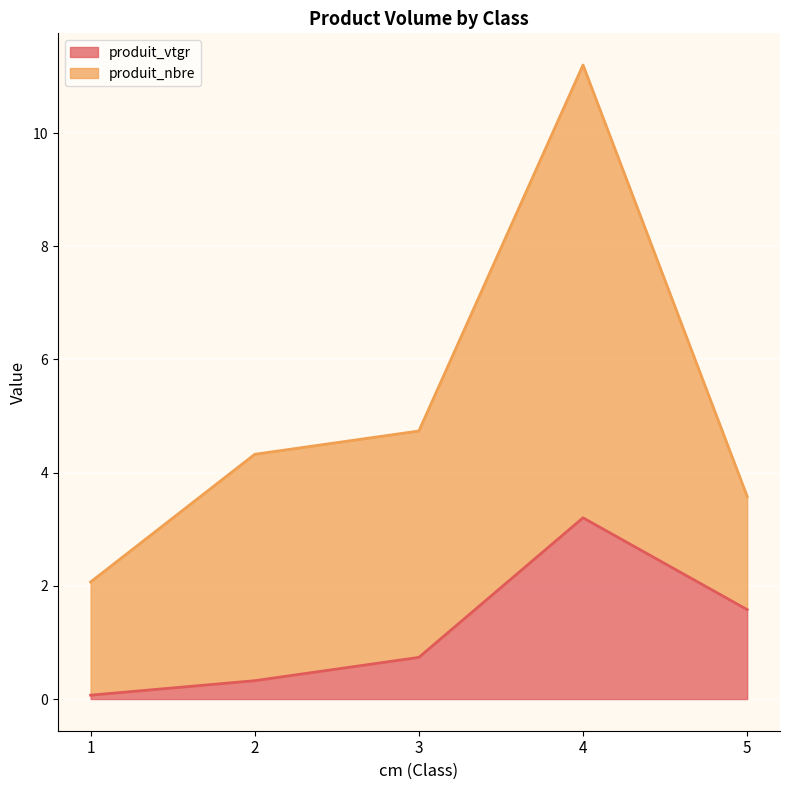

What is the difference between the maximum and minimum values?

3.1